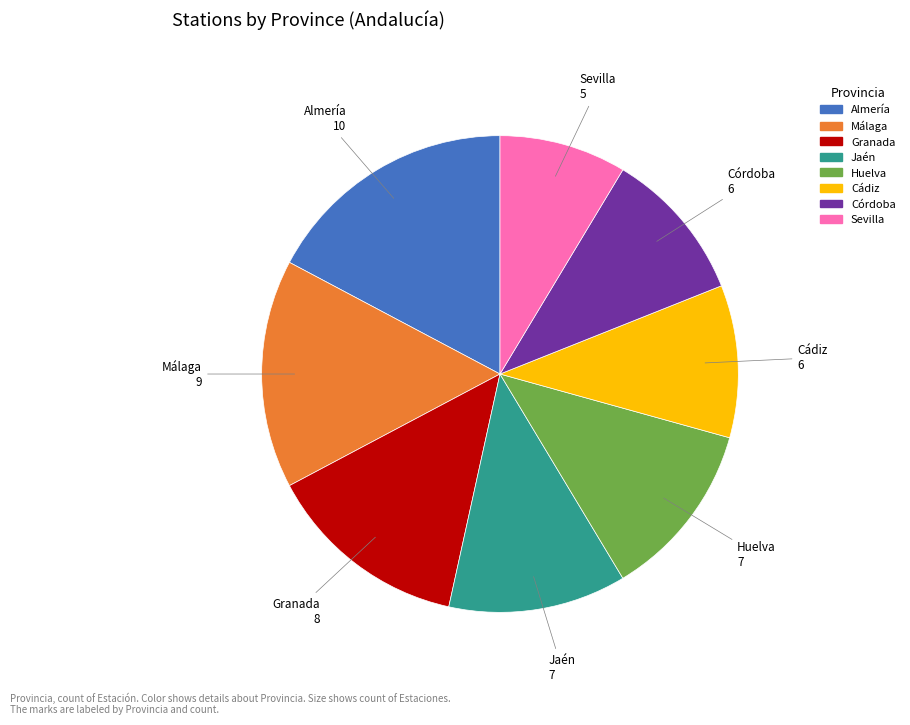

The Cádiz slice represents 10% of the pie. True or false?

True